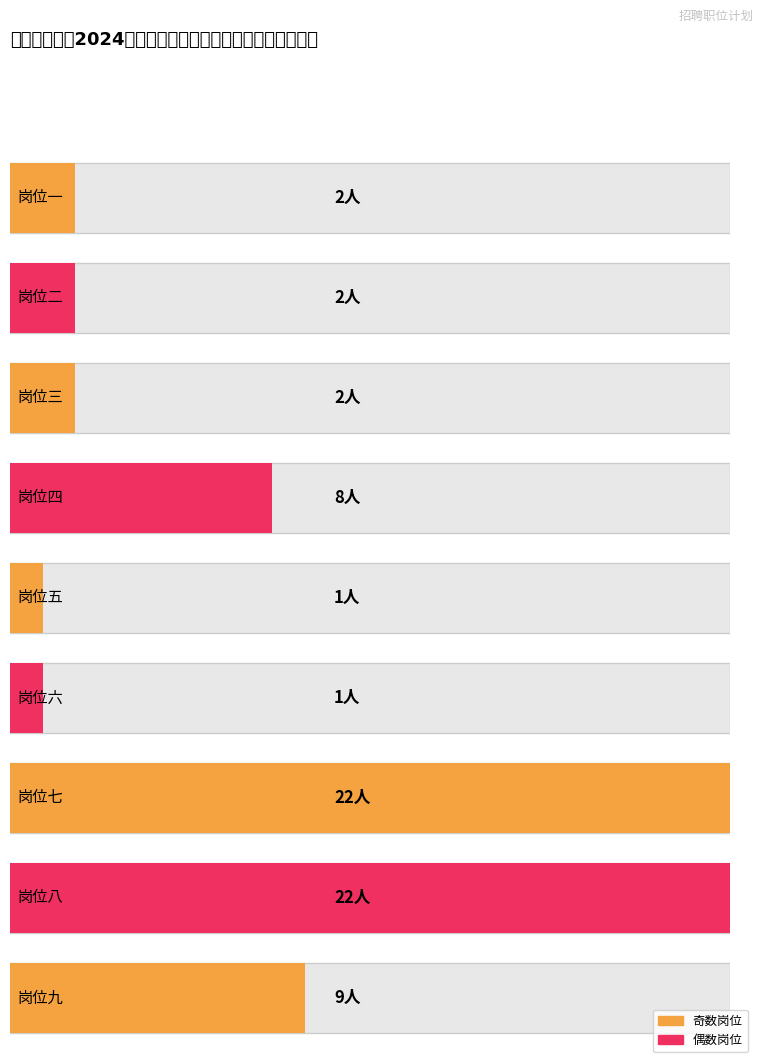

Reading right to left, what are all the values shown in this chart?

9	22	22	1	1	8	2	2	2